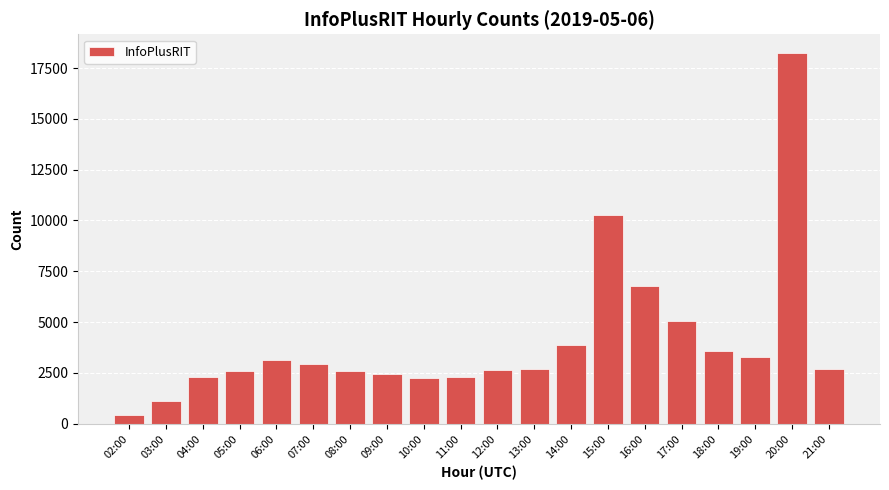

How many categories are shown in the chart?

20